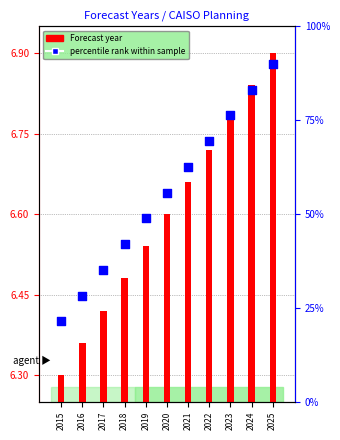

What is the total value across all series at 2016?

12.8